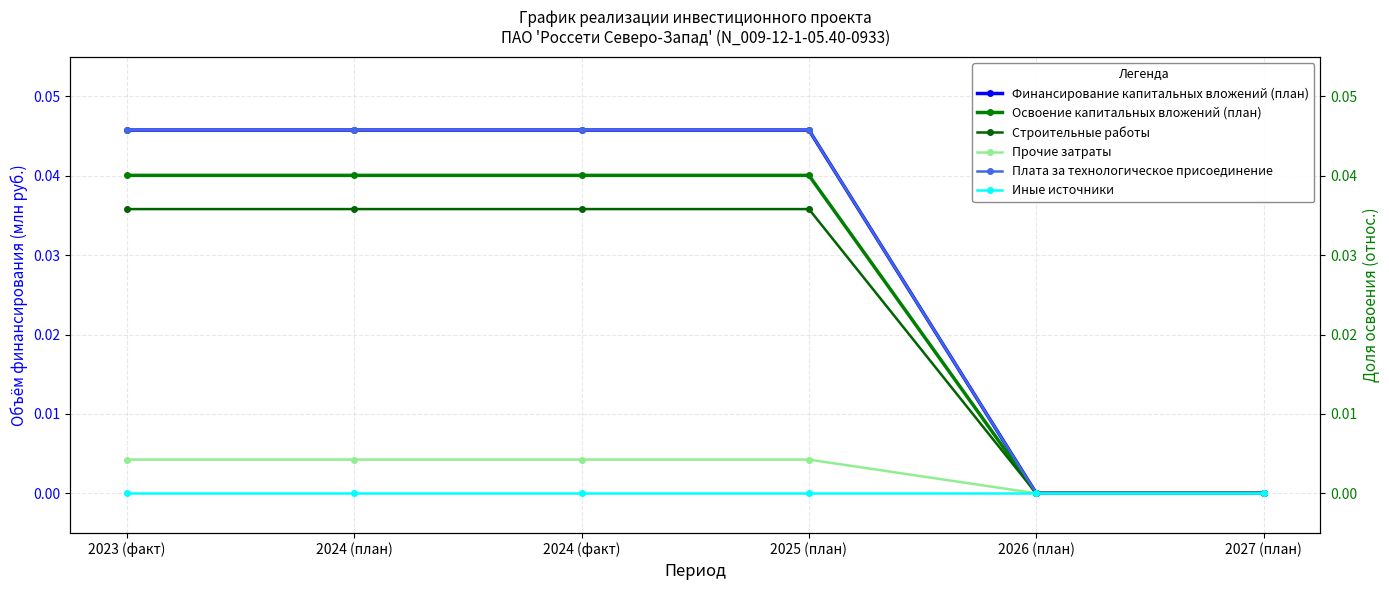

Which series has the widest spread of values?

Финансирование капитальных вложений (план)